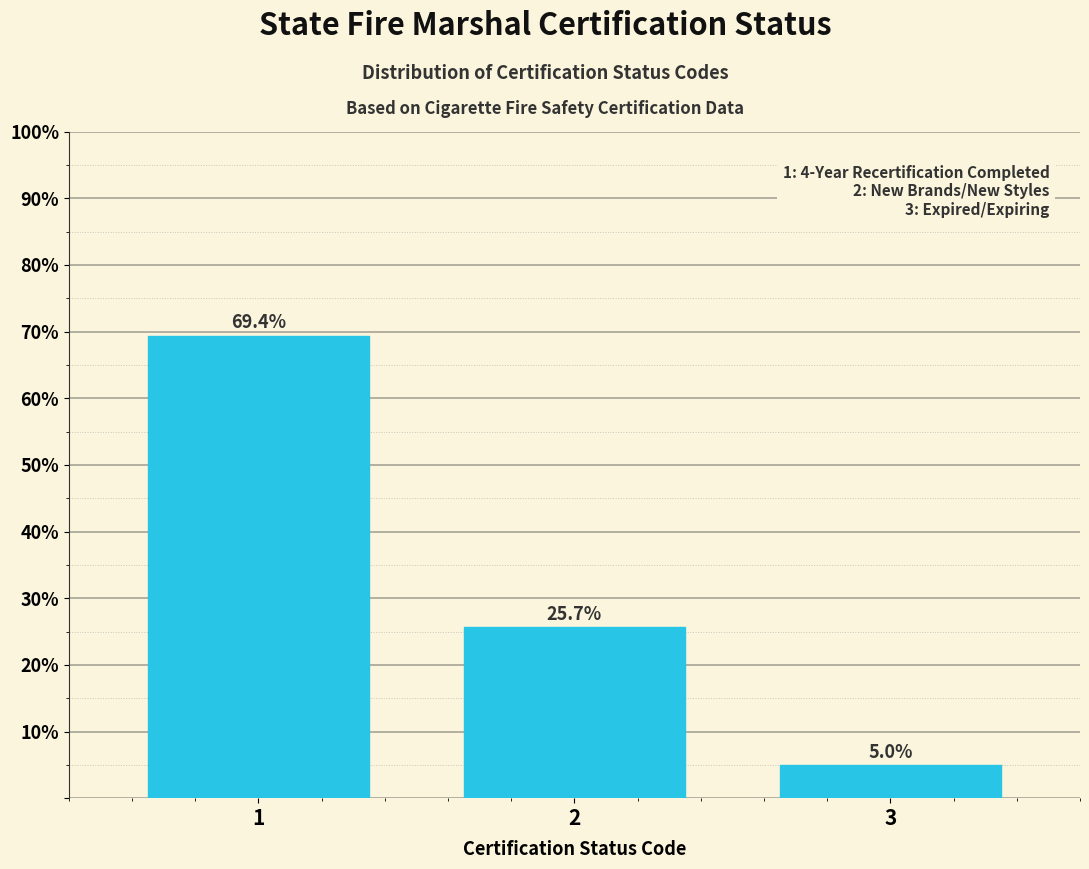

Reading right to left, transcribe all the data shown in this chart.

3=5.0	2=25.7	1=69.4